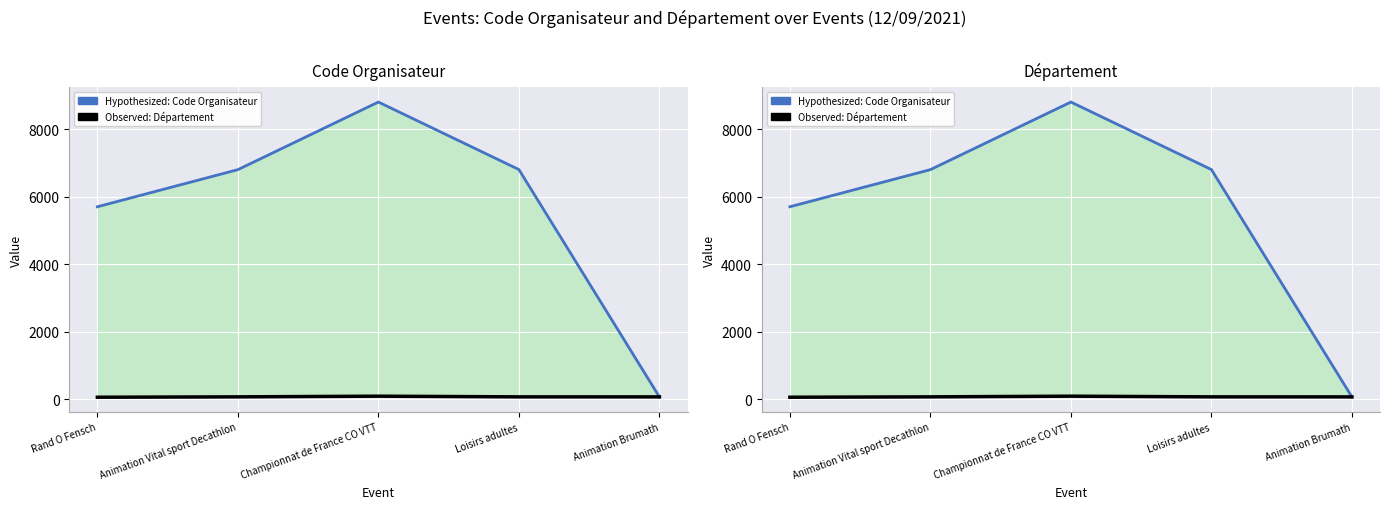

True or false: Département has more than 2 points higher than both neighbors.

False